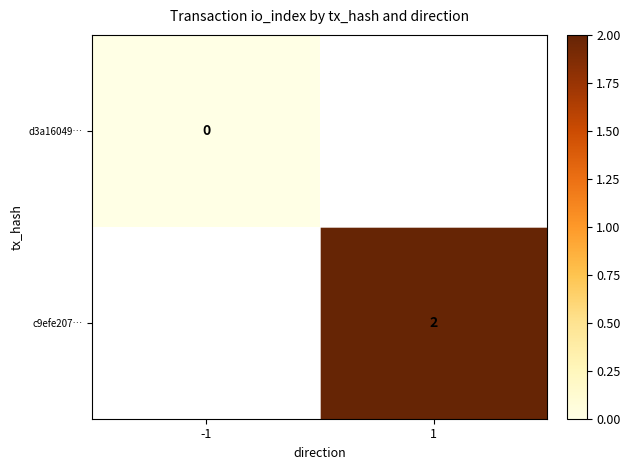

True or false: c9efe207… has a value of 3 at 1.

False